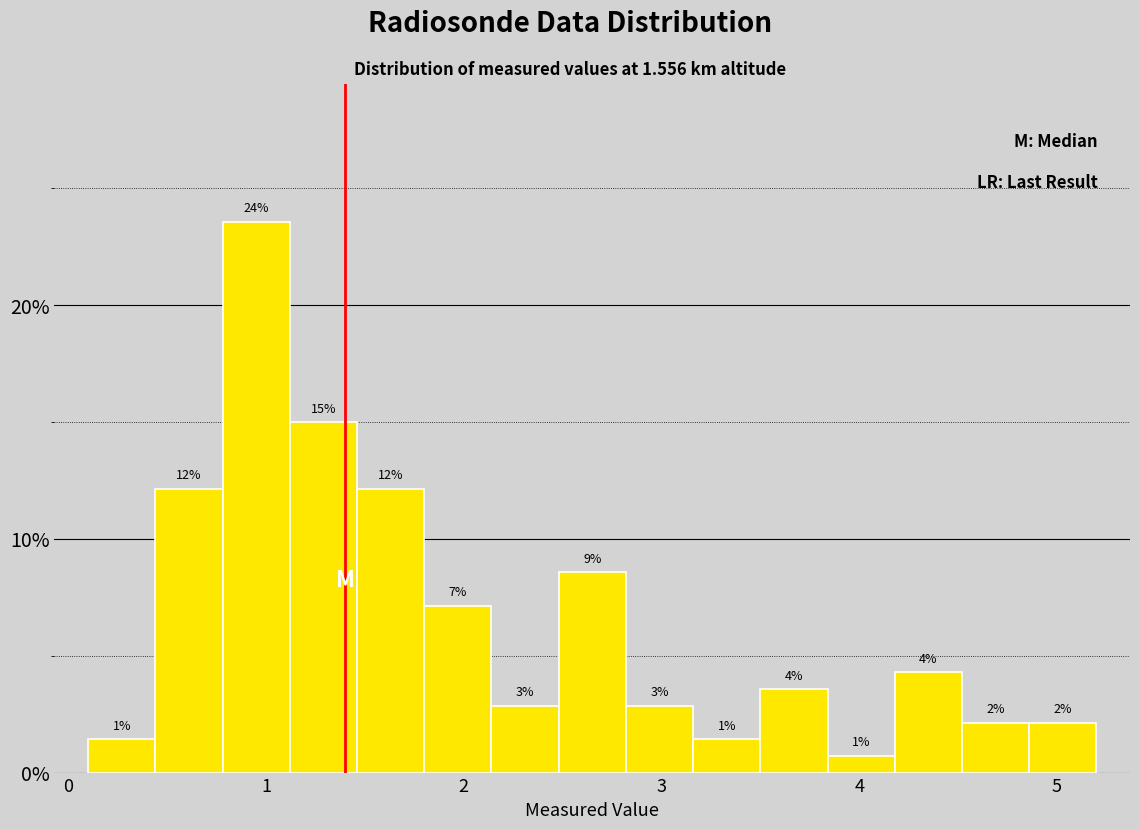

Around what value on the x-axis is the tallest bar? Give the approximate position of its centre, as read against the axis.

1.0